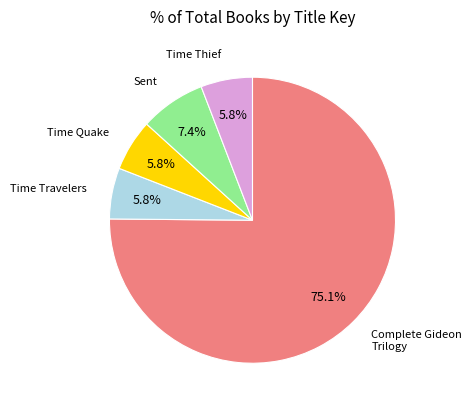

To the nearest percent, what is the average slice percentage?

20%